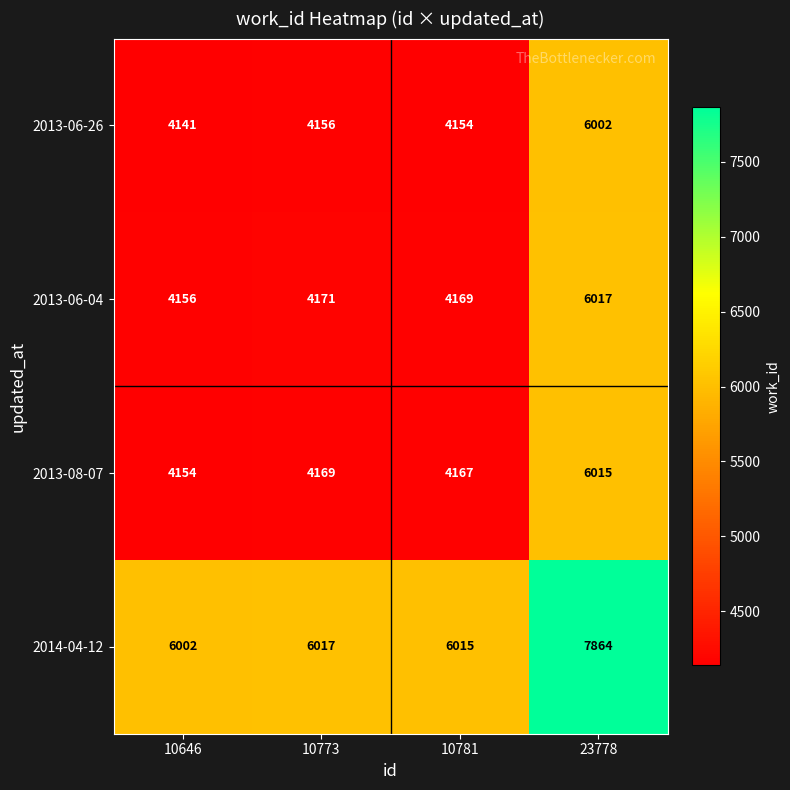

Is the value of 2013-08-07 at 10646 greater than the value of 2013-06-26 at 10646?

Yes